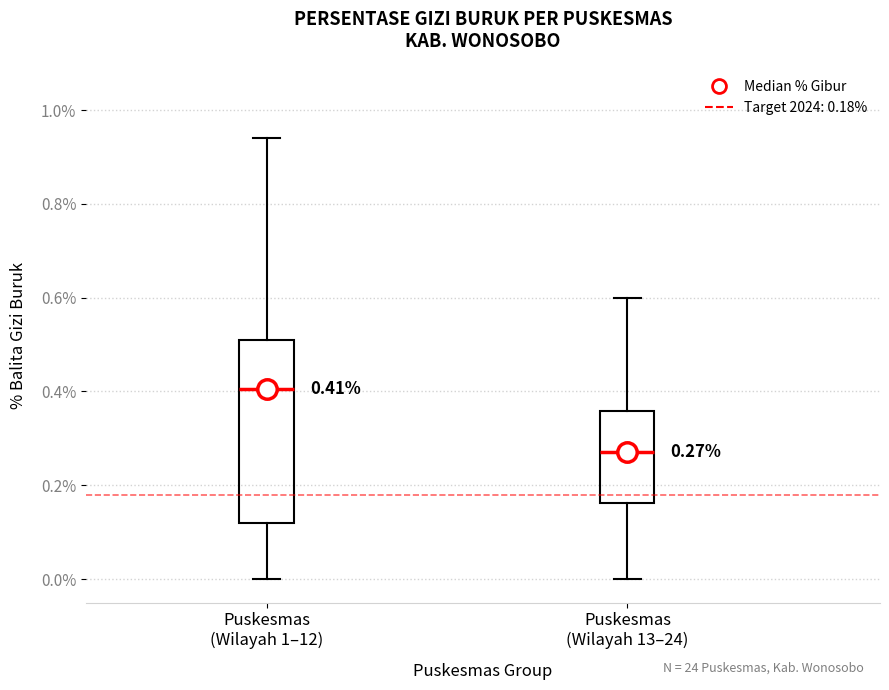

Which box has the highest median line?

Puskesmas (Wilayah 1–12)